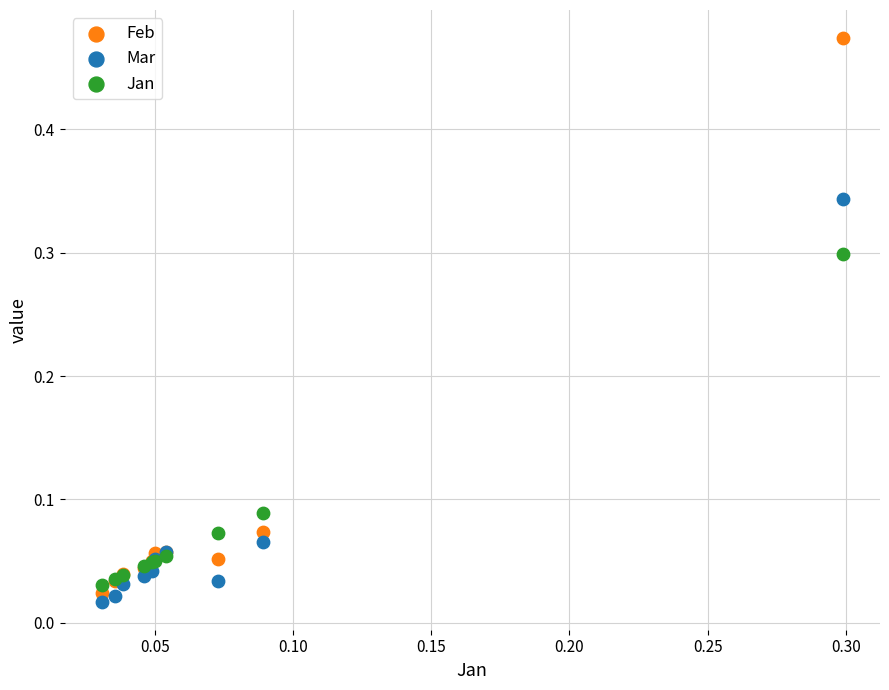

Which series has the widest spread of Y values?

Feb